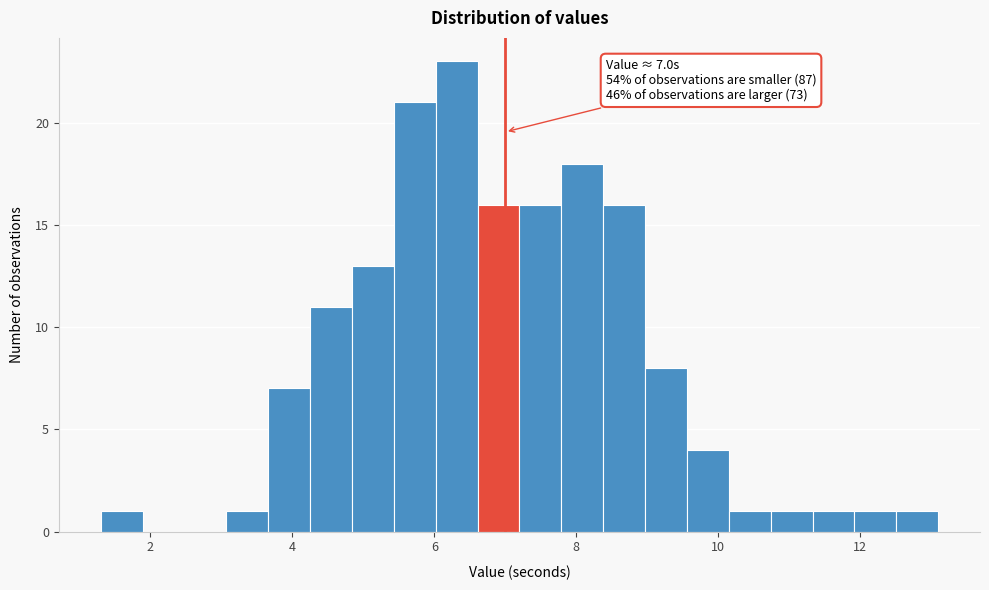

Read against the x-axis, roughly where is the centre of the tallest bar?

6.4